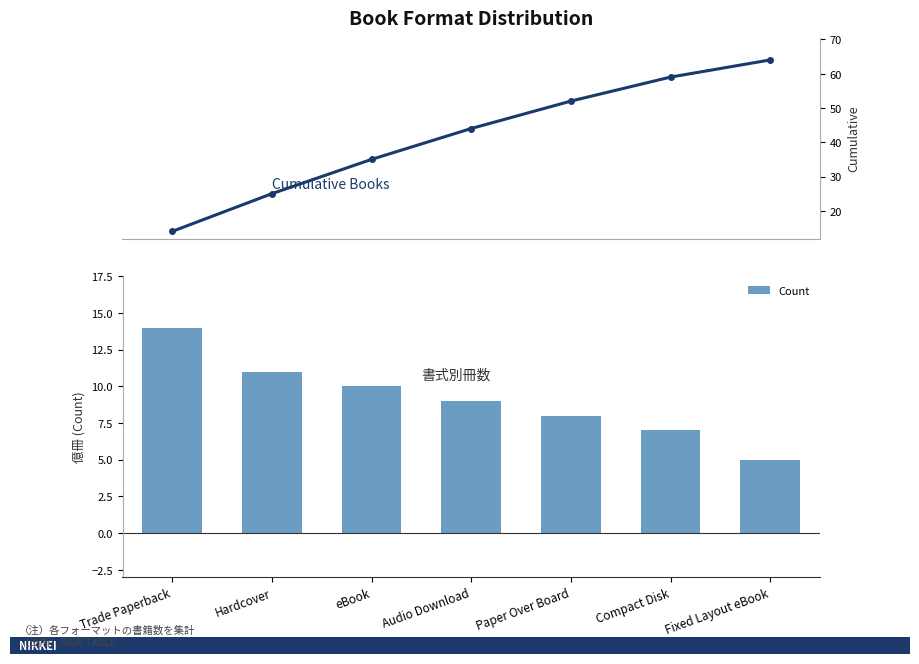

Is it true that Count equals 6 at Hardcover?

False